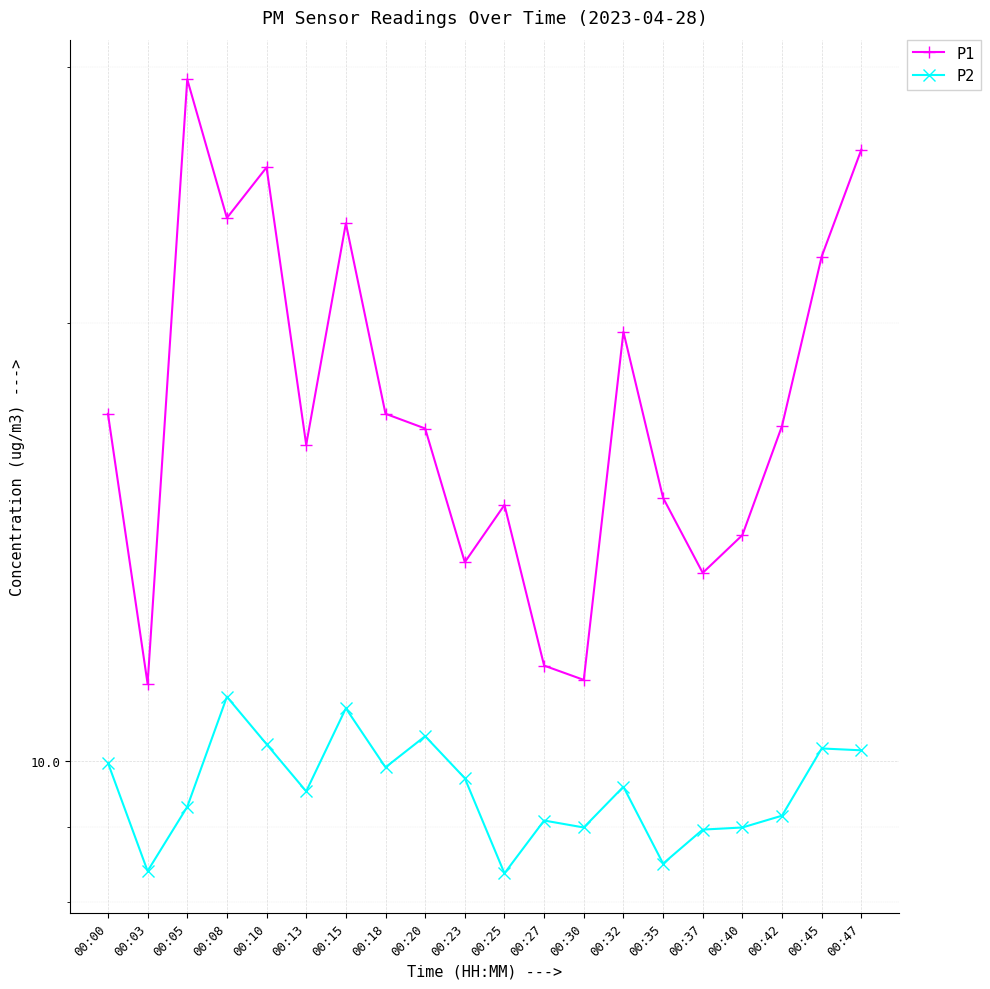

How many lines are shown in the chart?

2